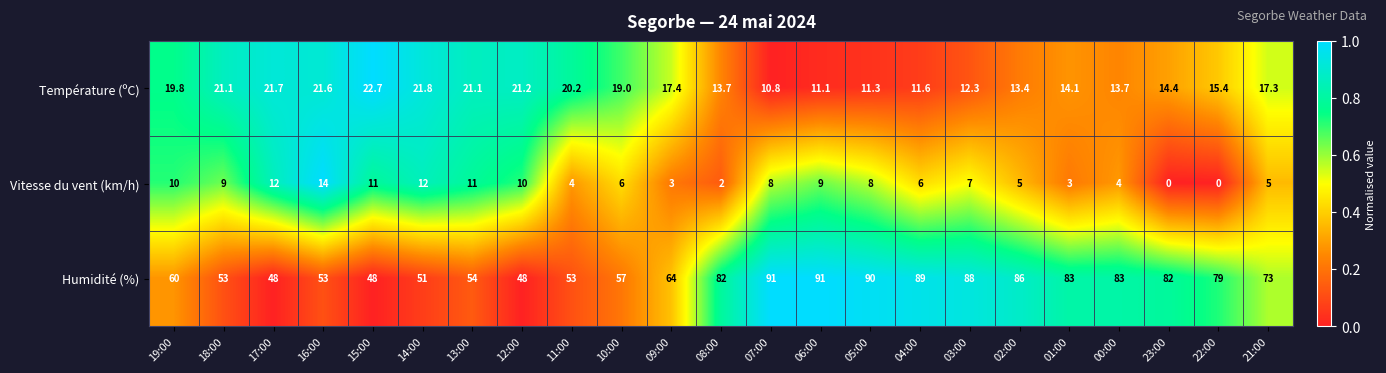

Which series has the widest spread of values?

Humidité (%)